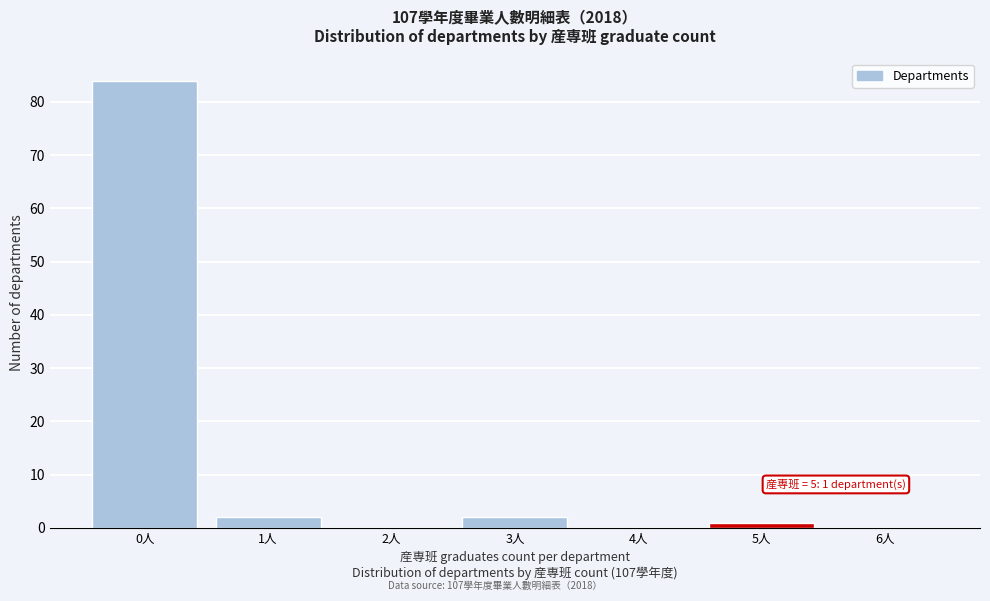

Over which range of the x-axis is the bar tallest?

-0.5 to 0.5